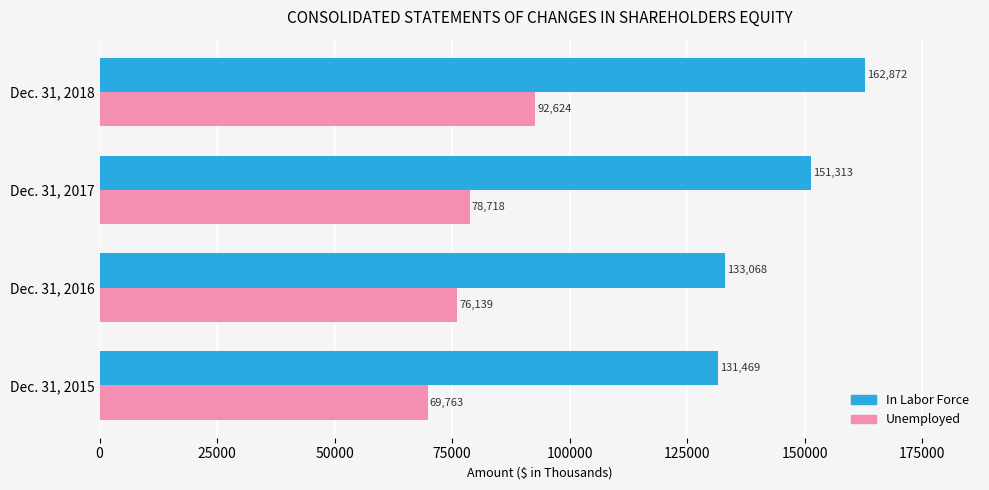

Which series has the widest spread of values?

In Labor Force